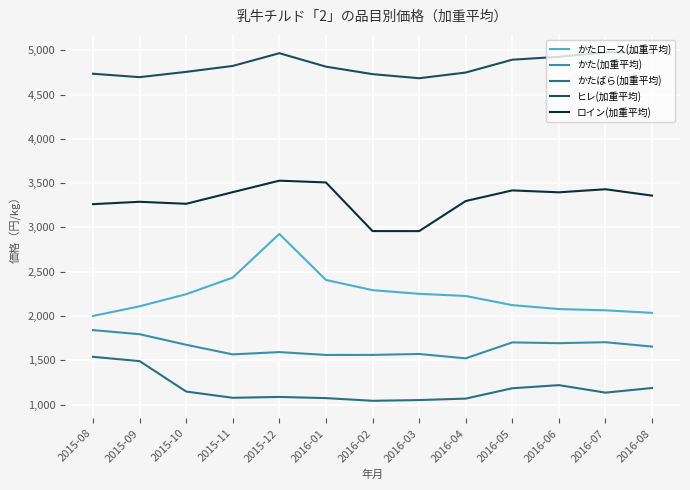

What is the sum of the かたロース(加重平均) values at 2016-07 and 2016-01?

4471.1